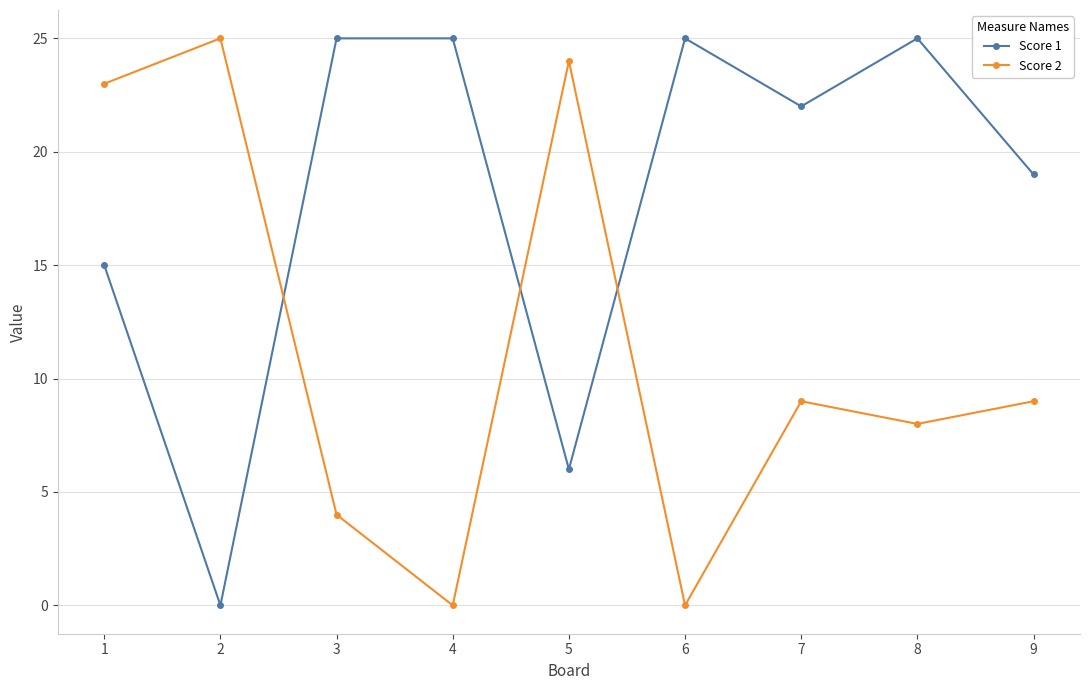

Rank the series by their average value, from lowest to highest.

Score 2, Score 1